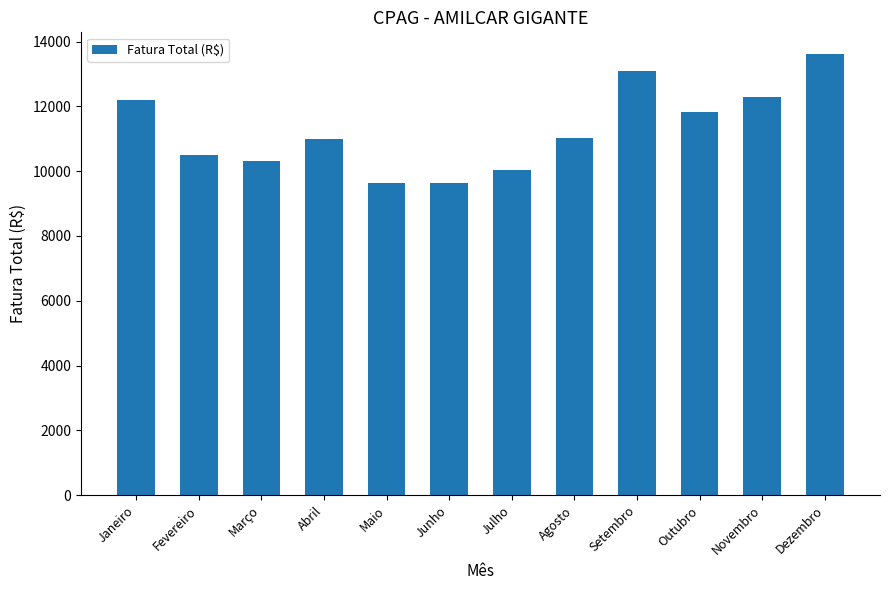

What is the minimum value shown in the chart?

9638.5